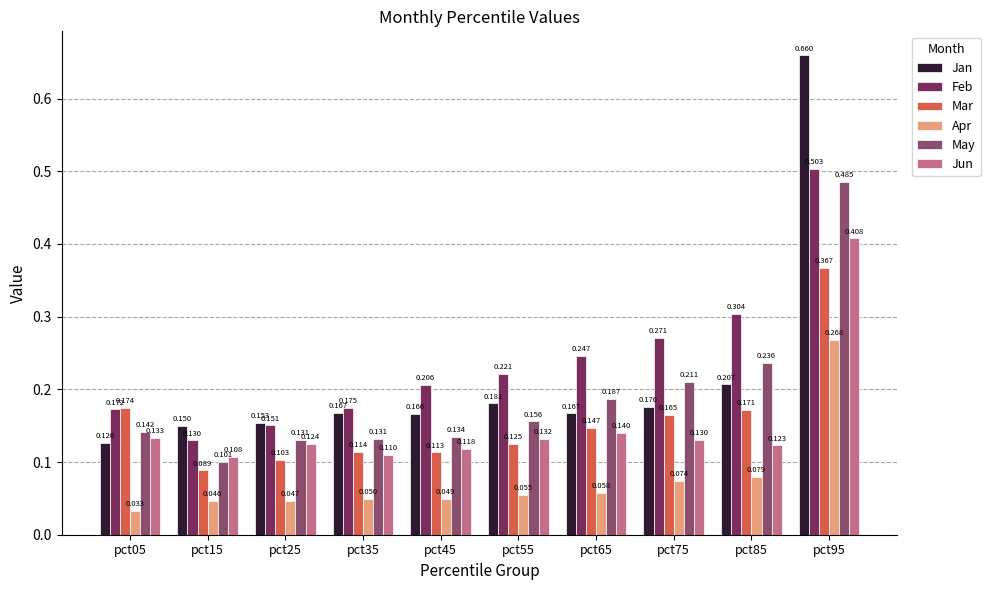

At which label does Jan reach its peak?

pct95